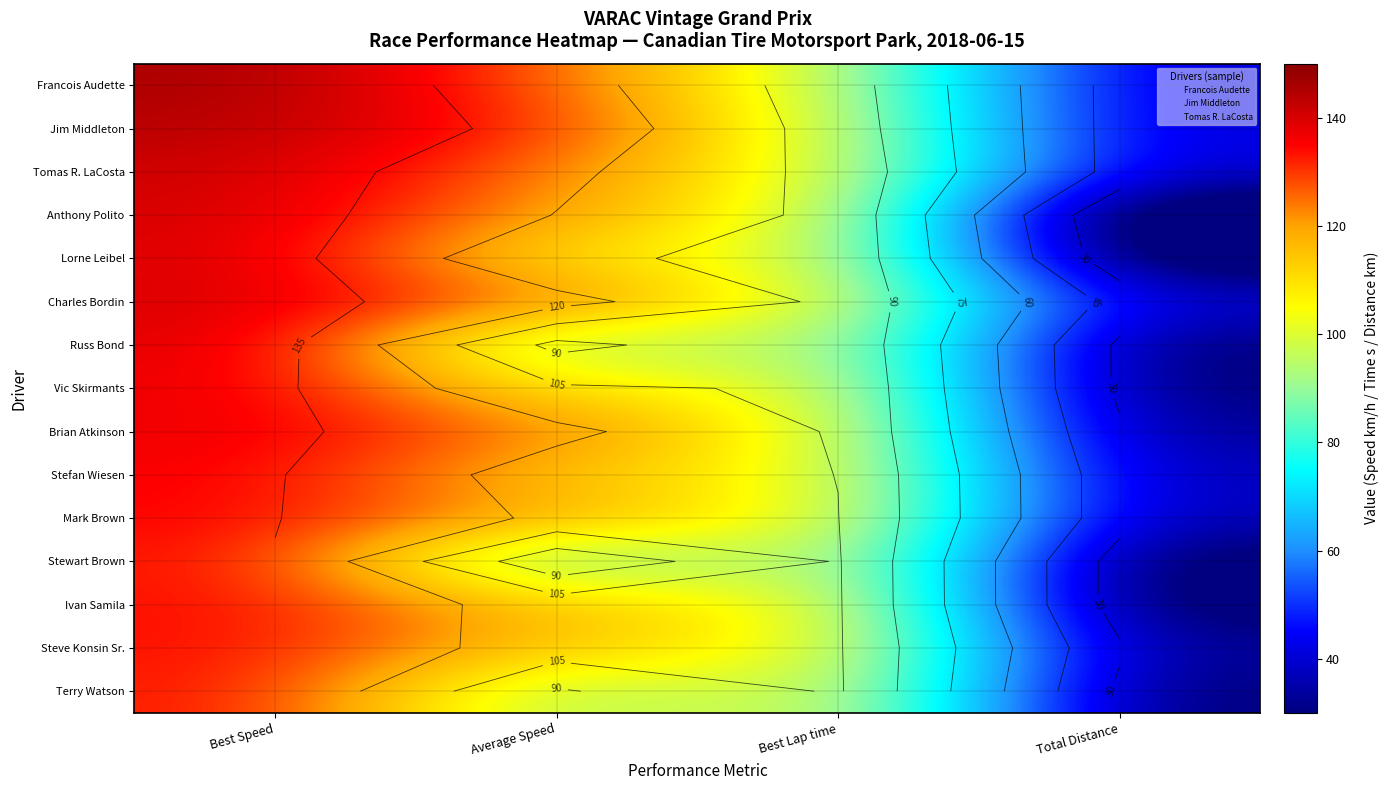

What is the sum of all Stefan Wiesen values?

389.4